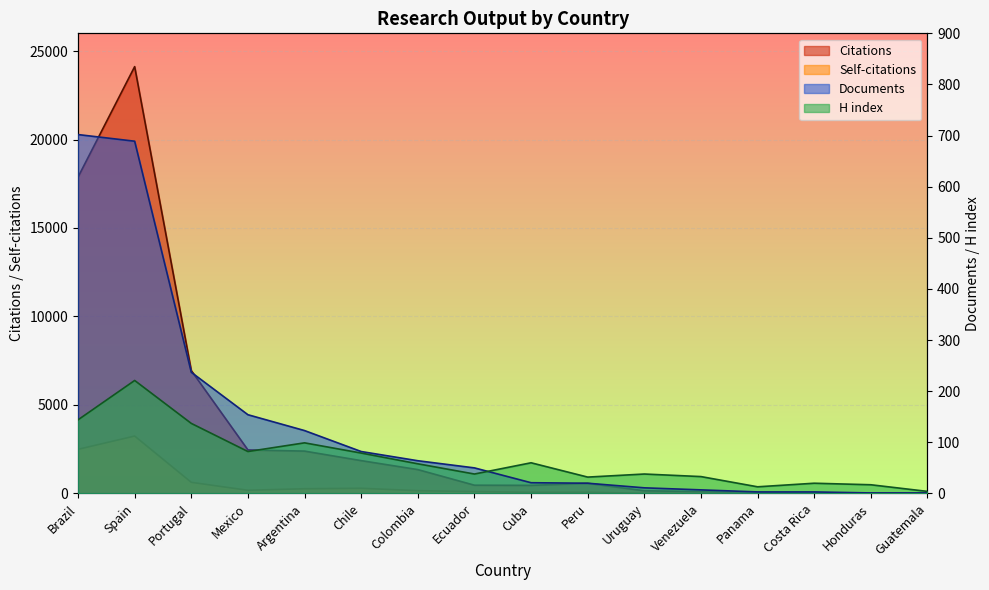

What is the difference between the Citations values at Guatemala and Argentina?

2393